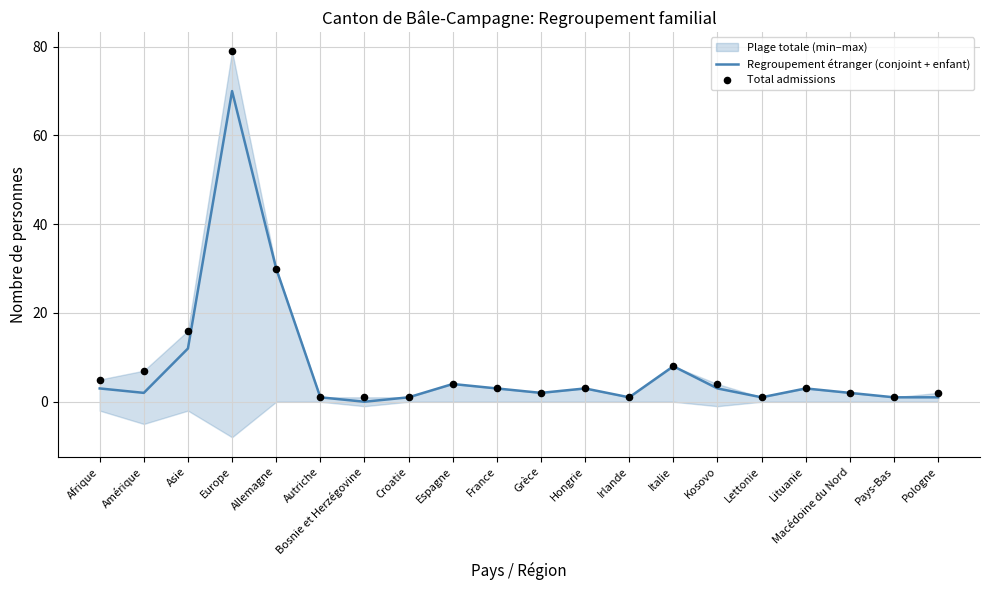

Which series contains the lowest Y value?

Regroupement étranger (conjoint + enfant)